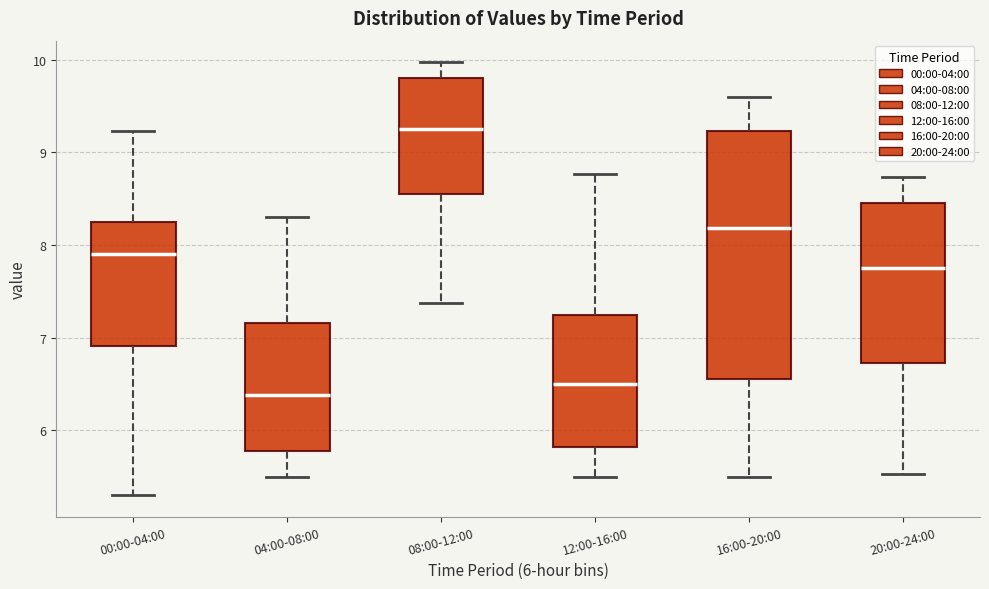

Reading left to right, transcribe this box plot: for each box, give where its median line is, the range the box spans, and where its two whiskers end, as read against the y-axis. The values are not printed on the chart, so give them approximately, as read against the axis.

00:00-04:00: median 7.9, box 6.9 to 8.2, whiskers 5.3 to 9.2
04:00-08:00: median 6.4, box 5.8 to 7.2, whiskers 5.5 to 8.3
08:00-12:00: median 9.3, box 8.5 to 9.8, whiskers 7.4 to 10.0
12:00-16:00: median 6.5, box 5.8 to 7.2, whiskers 5.5 to 8.8
16:00-20:00: median 8.2, box 6.6 to 9.2, whiskers 5.5 to 9.6
20:00-24:00: median 7.8, box 6.7 to 8.4, whiskers 5.5 to 8.7